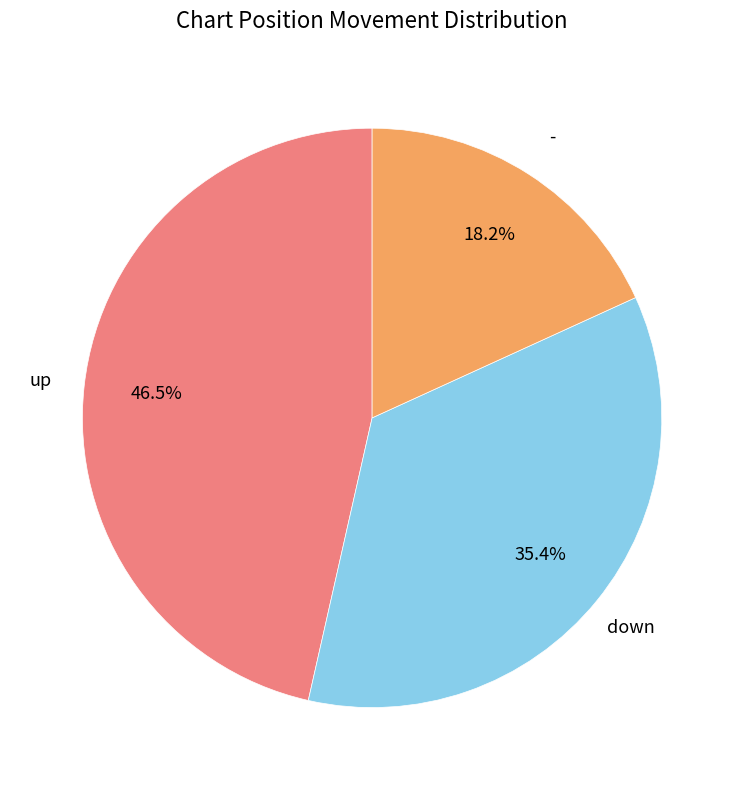

Count the number of slices in the pie.

3